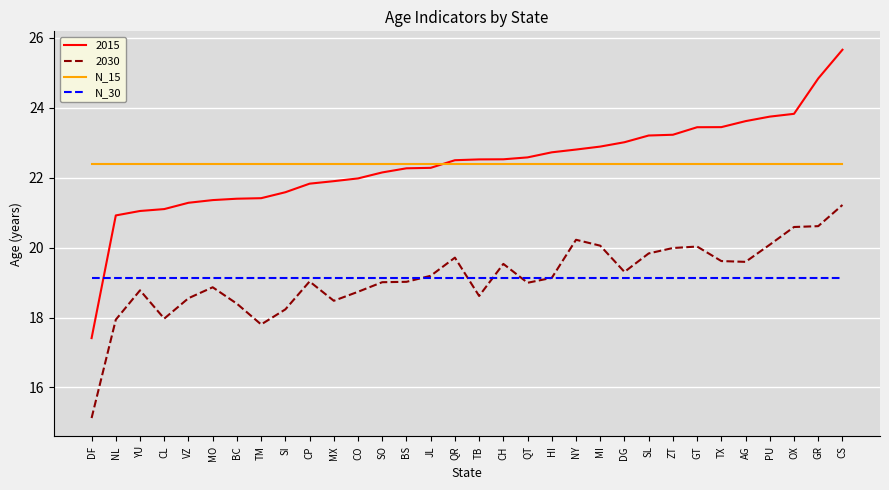

True or false: N_30 and N_15 cross at least once.

False